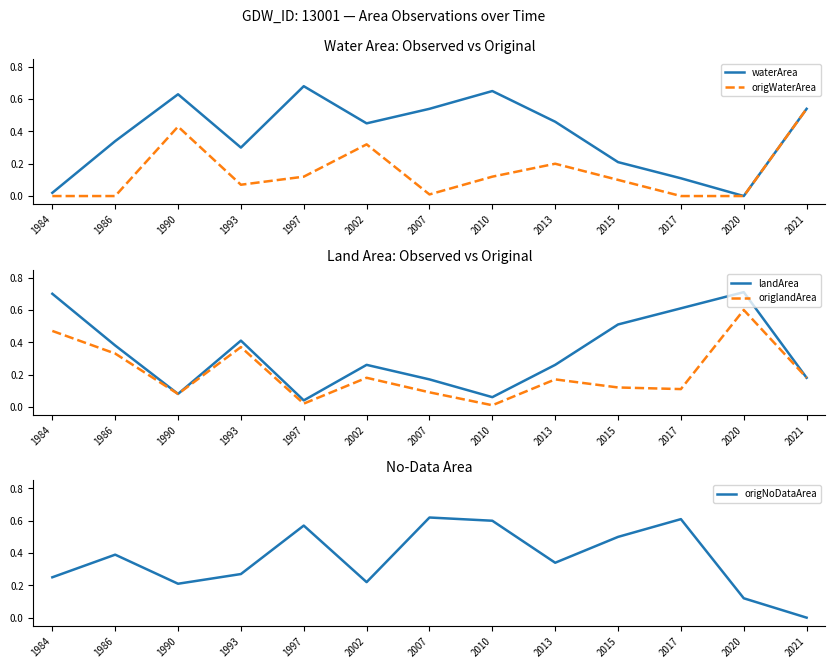

Reading left to right, extract all data points from this chart.

waterArea: 1984=0.0	1986=0.3	1990=0.6	1993=0.3	1997=0.7	2002=0.5	2007=0.5	2010=0.7	2013=0.5	2015=0.2	2017=0.1	2020=0.0	2021=0.5
origWaterArea: 1984=0.0	1986=0.0	1990=0.4	1993=0.1	1997=0.1	2002=0.3	2007=0.0	2010=0.1	2013=0.2	2015=0.1	2017=0.0	2020=0.0	2021=0.5
landArea: 1984=0.7	1986=0.4	1990=0.1	1993=0.4	1997=0.0	2002=0.3	2007=0.2	2010=0.1	2013=0.3	2015=0.5	2017=0.6	2020=0.7	2021=0.2
origlandArea: 1984=0.5	1986=0.3	1990=0.1	1993=0.4	1997=0.0	2002=0.2	2007=0.1	2010=0.0	2013=0.2	2015=0.1	2017=0.1	2020=0.6	2021=0.2
origNoDataArea: 1984=0.2	1986=0.4	1990=0.2	1993=0.3	1997=0.6	2002=0.2	2007=0.6	2010=0.6	2013=0.3	2015=0.5	2017=0.6	2020=0.1	2021=0.0